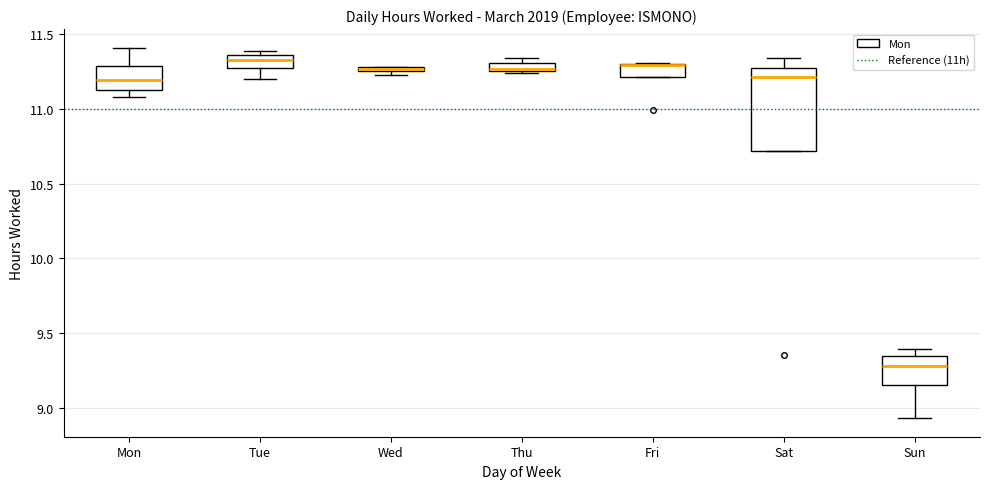

Where is the lower edge of the box for Mon on the y-axis? The values are not printed on the chart, so give them approximately, as read against the axis.

11.15